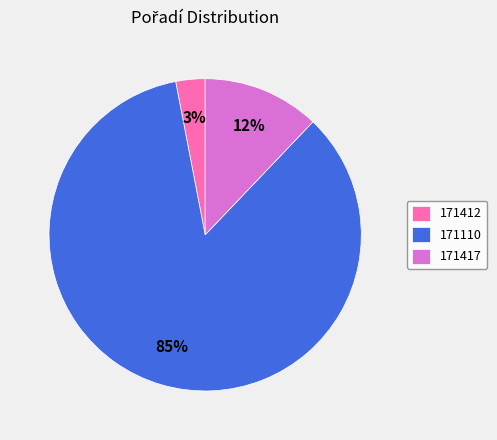

True or false: 171110 accounts for 85% of the total.

True